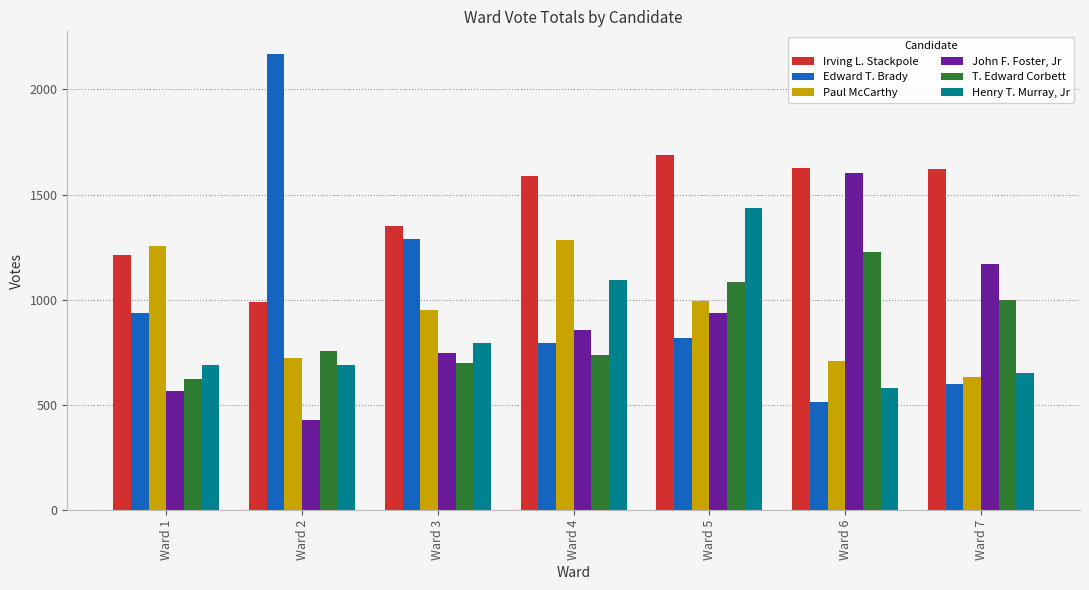

Is it true that Irving L. Stackpole equals 991 at Ward 2?

True